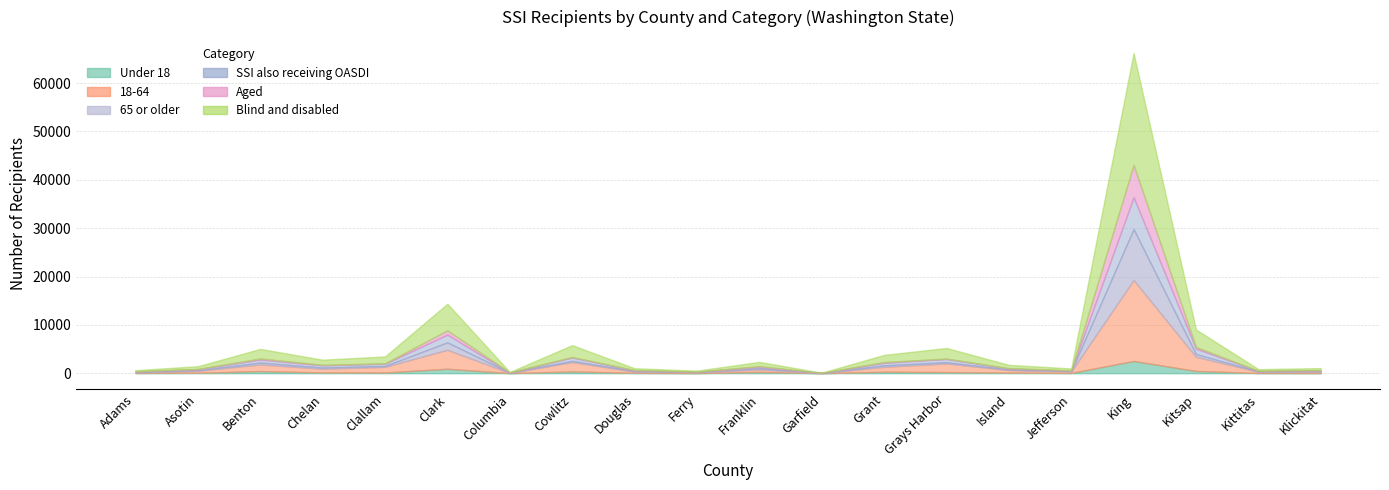

At Garfield, list the series in order from largest to smallest.

Blind and disabled, 18-64, SSI also receiving OASDI, 65 or older, Aged, Under 18